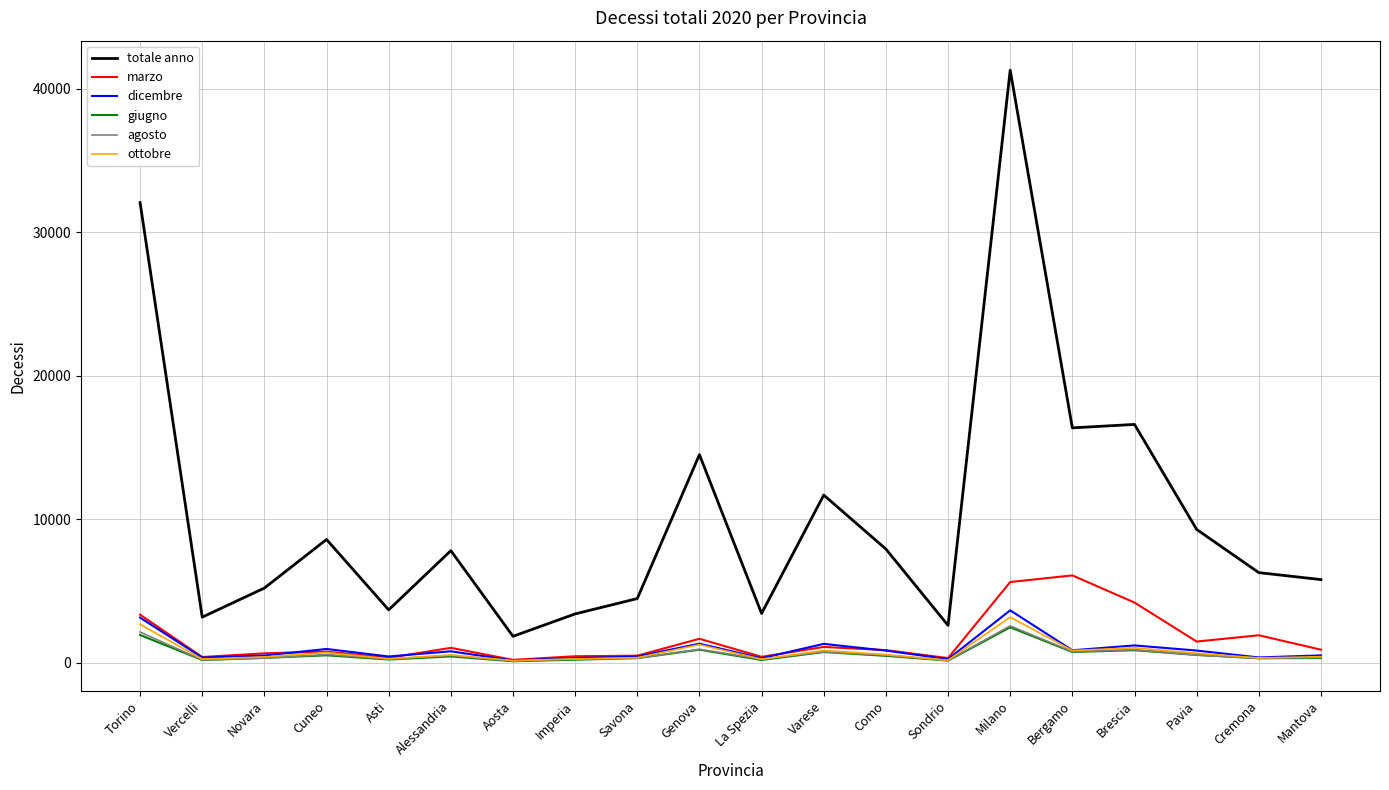

At which category is the sum across all series the highest?

Milano